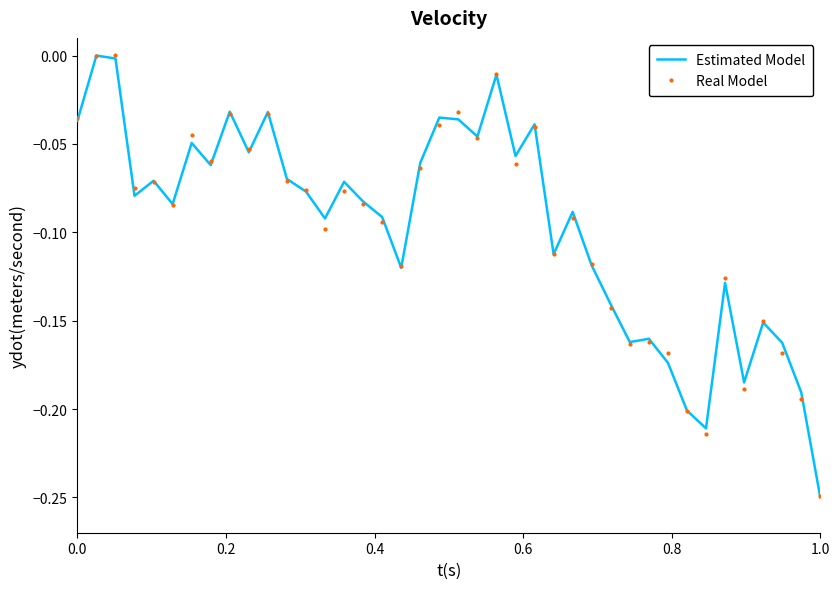

Rank the series by their average value, from highest to lowest.

Estimated Model, Real Model